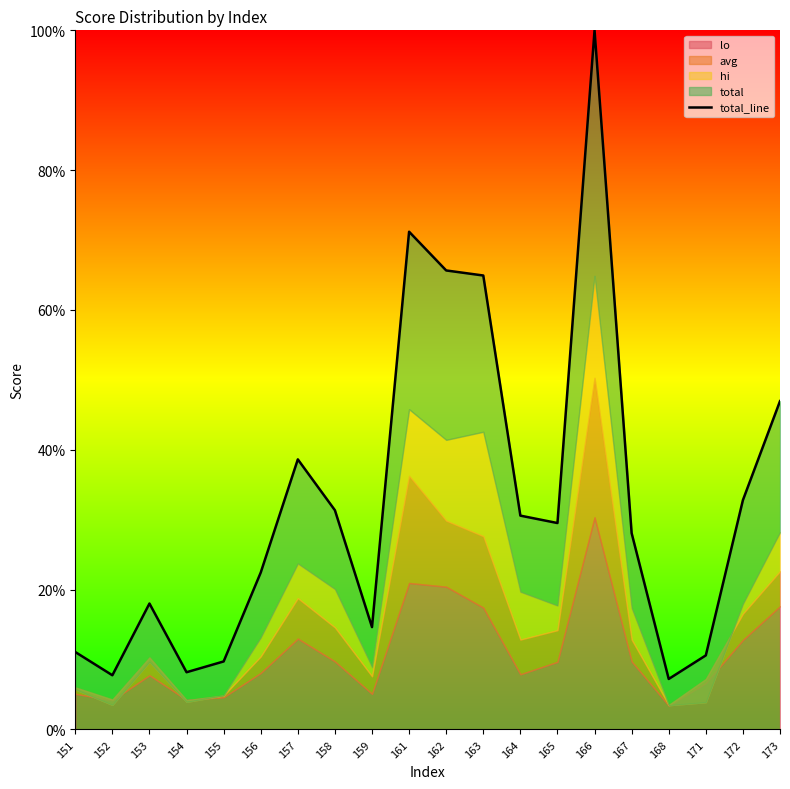

Where is the data nearest to the value 53?

173